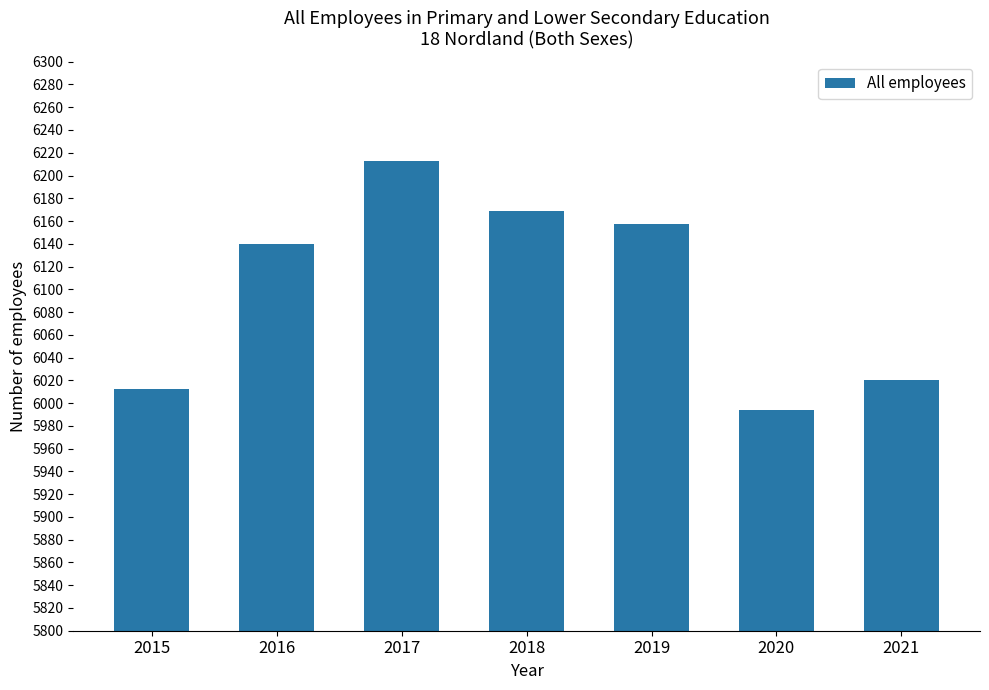

What is the average value?

6101